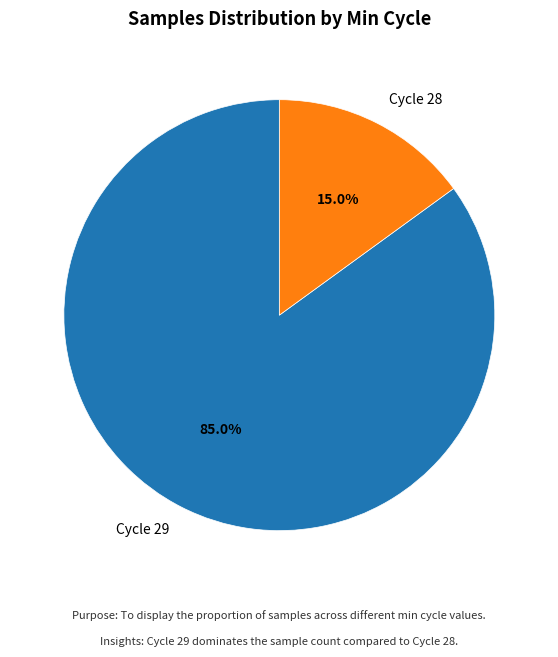

Does any single category account for the majority?

Yes